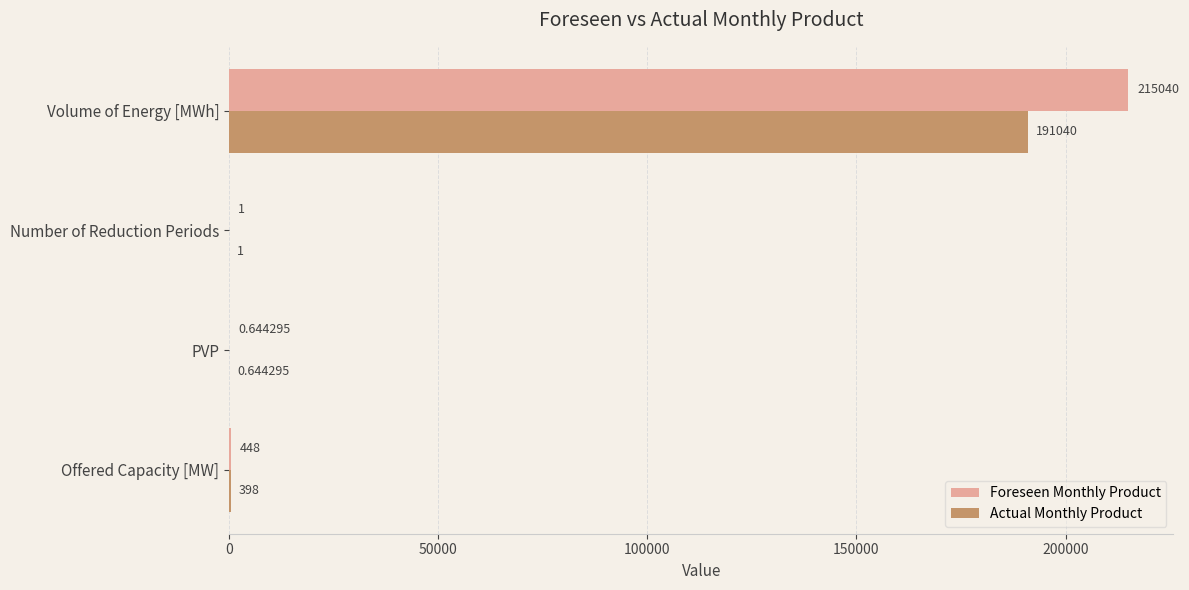

Which series has the largest total across all categories?

Foreseen Monthly Product